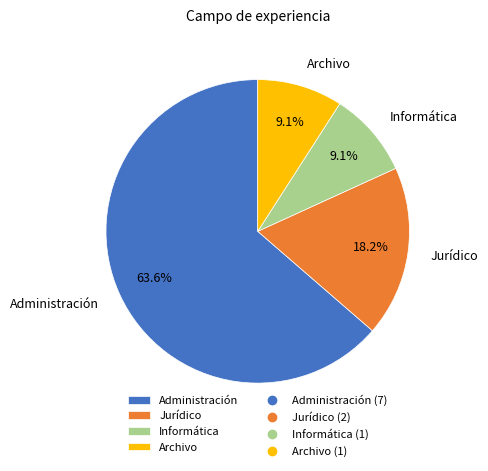

Do Archivo and Administración together represent more than half of the pie?

Yes